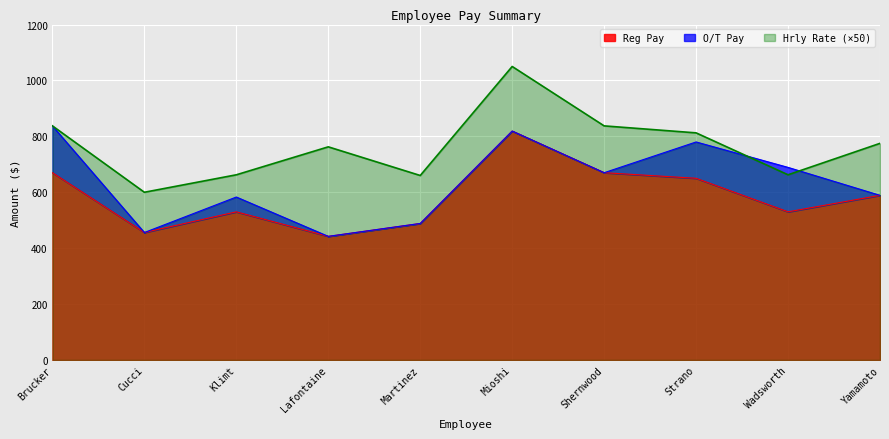

True or false: Reg Pay and Hrly Rate (×50) cross at least once.

False